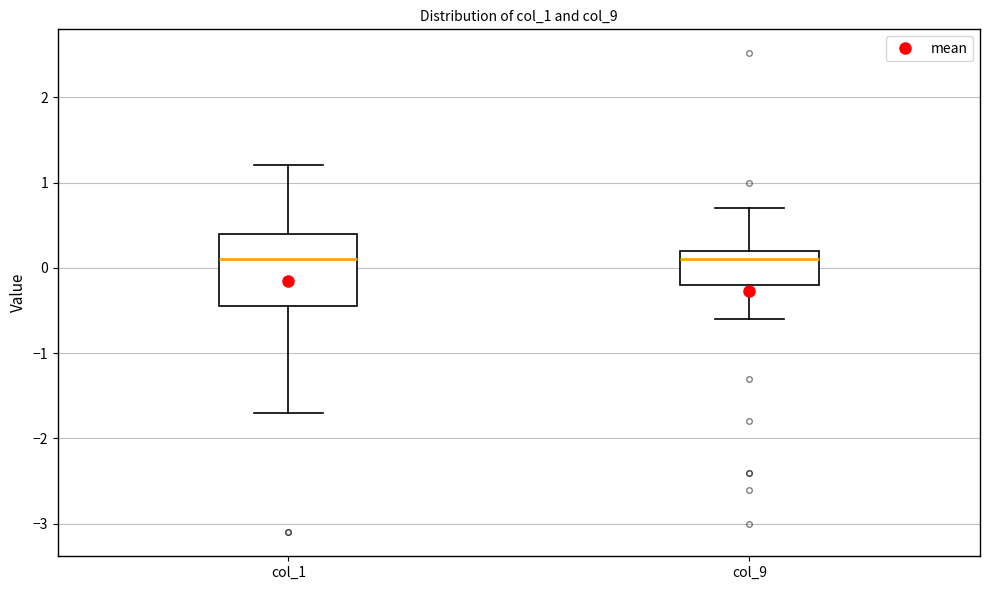

Reading left to right, read every box against the y-axis: the position of its median line, the range the box covers, and the ends of its whiskers. The values are not printed on the chart, so give them approximately, as read against the axis.

col_1: median 0.1, box -0.4 to 0.4, whiskers -1.7 to 1.2
col_9: median 0.1, box -0.2 to 0.2, whiskers -0.6 to 0.7